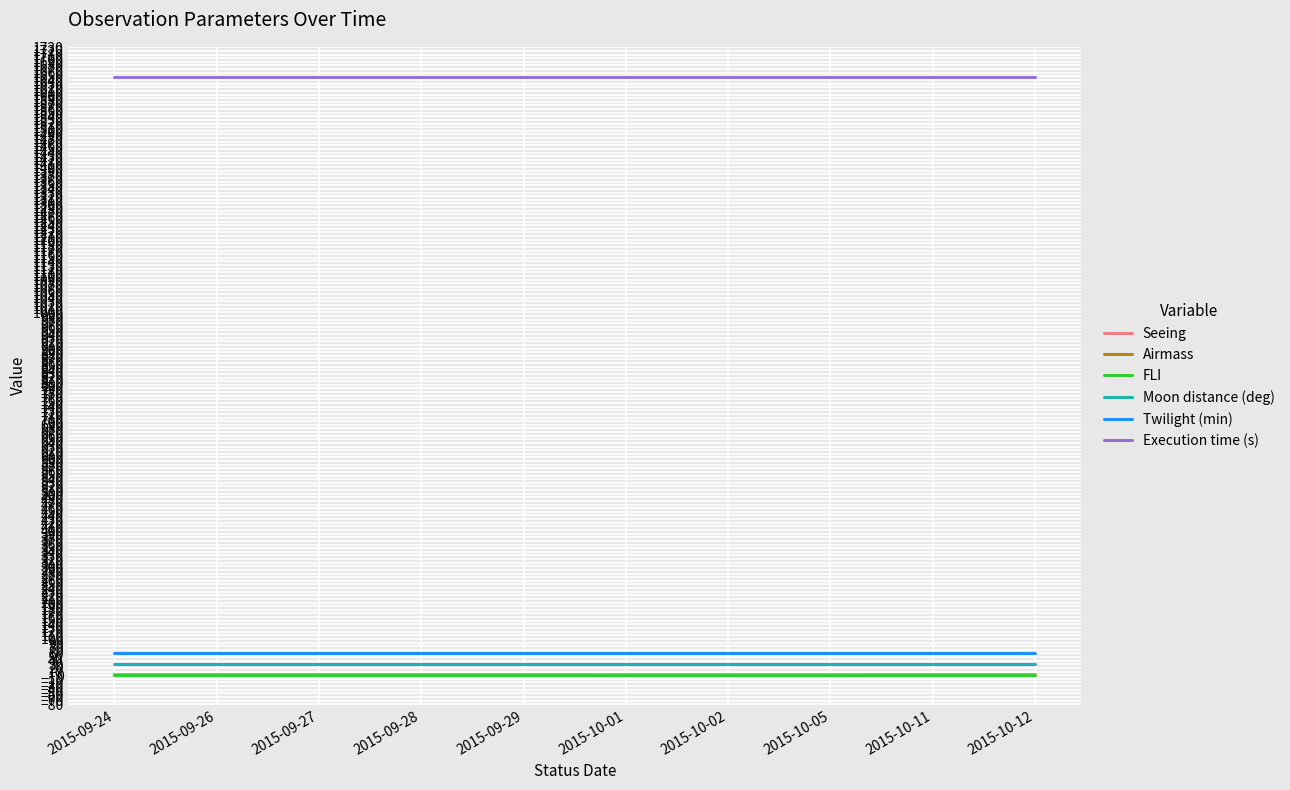

True or false: FLI and Execution time (s) cross at least once.

False